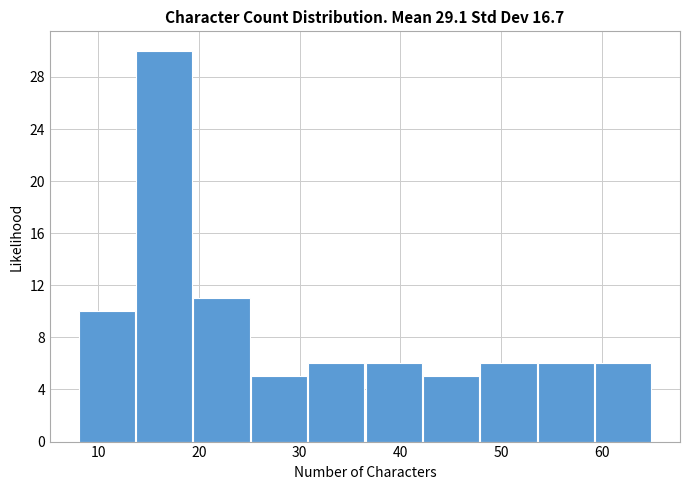

Reading left to right, list every bar in this chart as the range it spans on the x-axis followed by its height. Neither the bar edges nor the heights are printed on the chart, so give them approximately, as read against the axes.

8.0 to 13.7: 10
13.7 to 19.4: 30
19.4 to 25.1: 11
25.1 to 30.8: 5
30.8 to 36.5: 6
36.5 to 42.2: 6
42.2 to 47.9: 5
47.9 to 53.6: 6
53.6 to 59.3: 6
59.3 to 65.0: 6